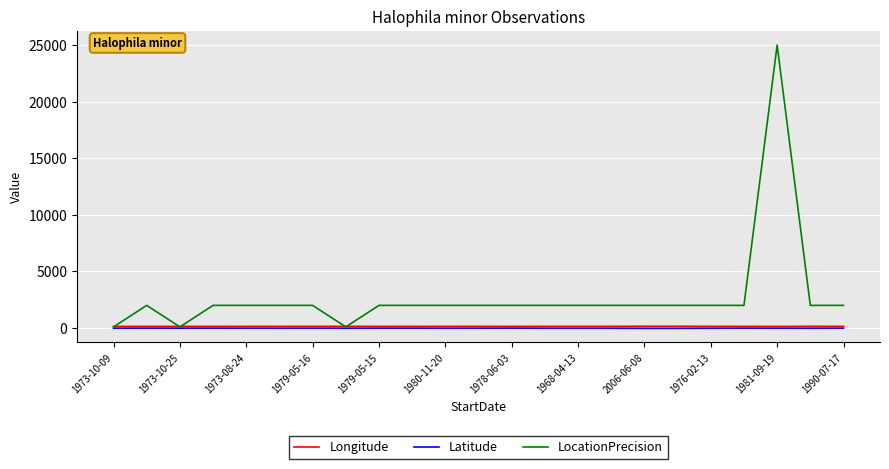

What is the maximum value shown in the chart?

25000.0